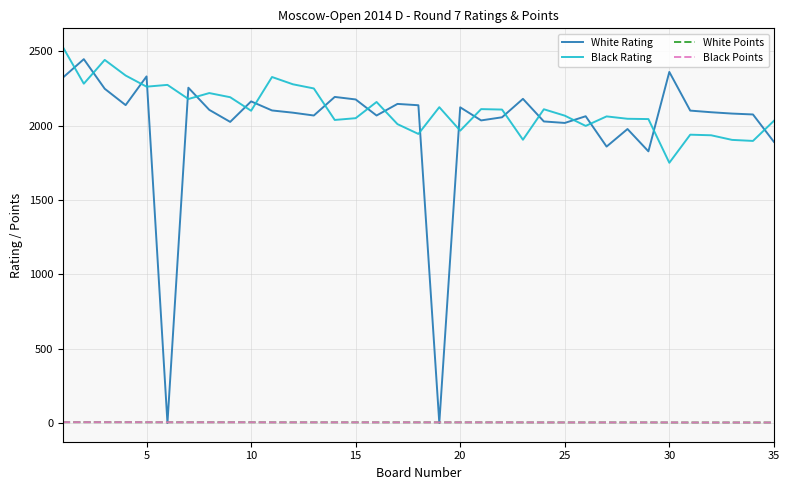

Count the number of categories in the chart.

35